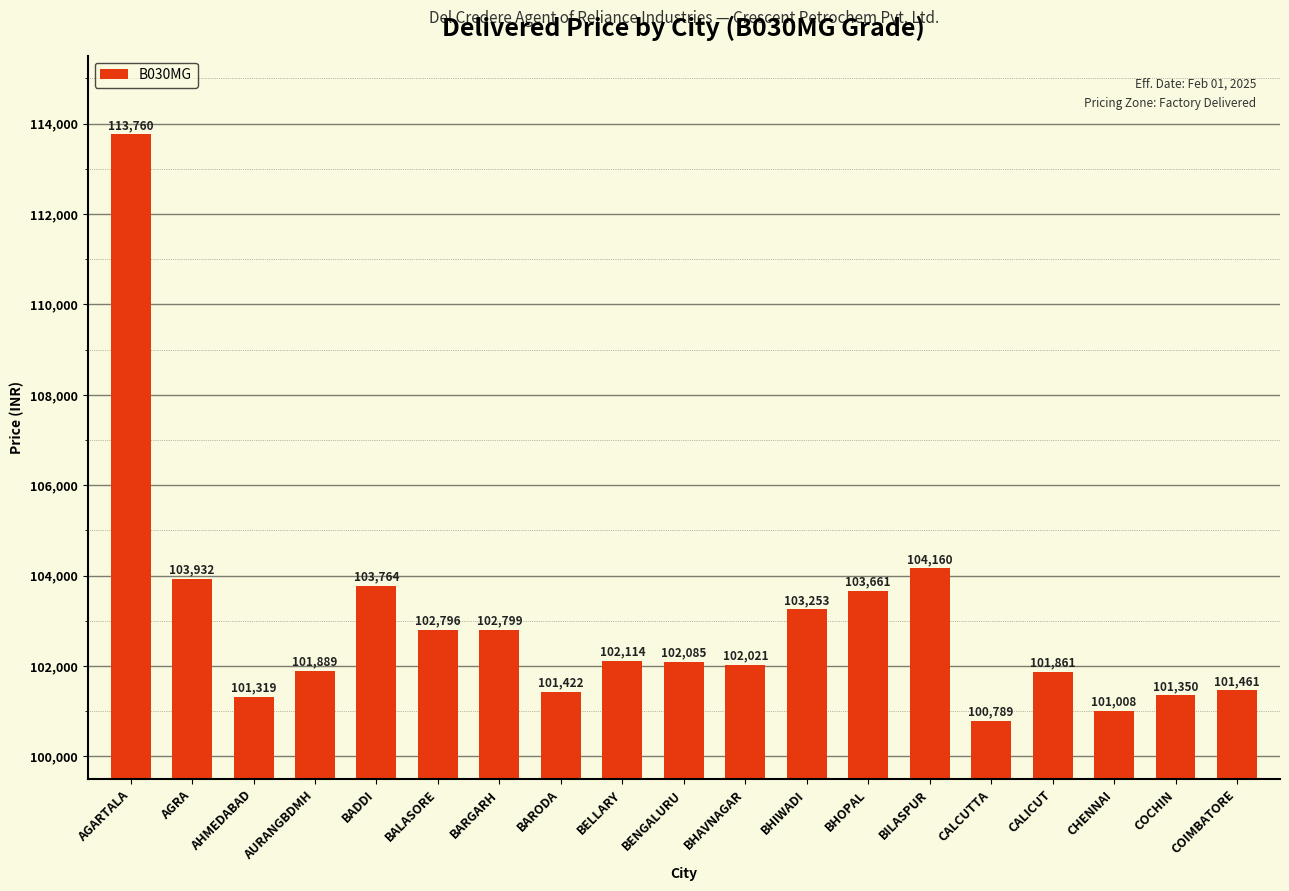

At which label does the data first exceed 102085?

AGARTALA